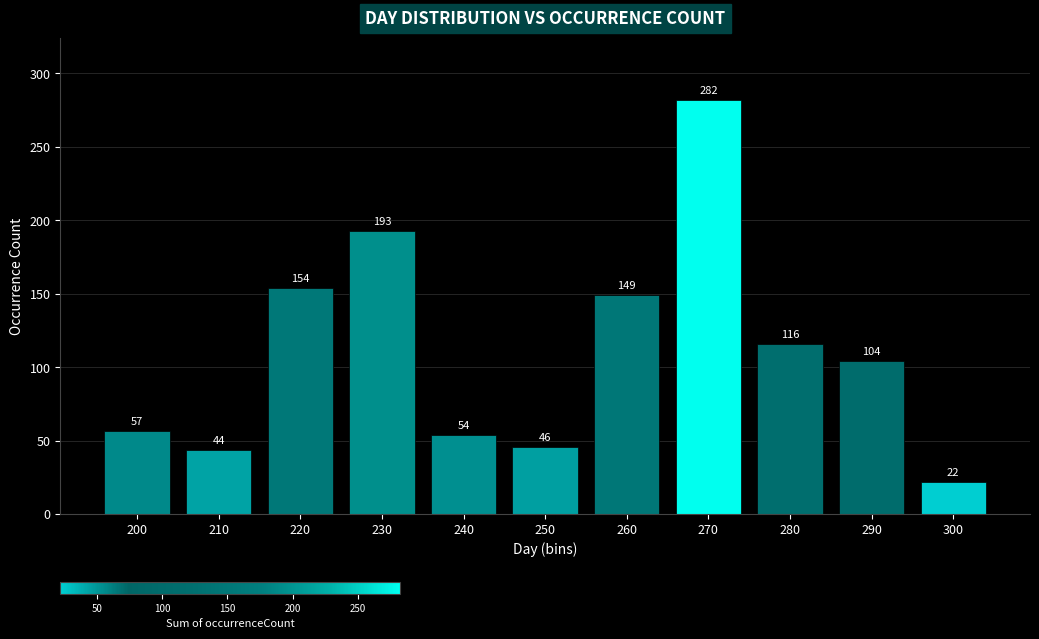

Reading right to left, what are all the values shown in this chart?

22	104	116	282	149	46	54	193	154	44	57